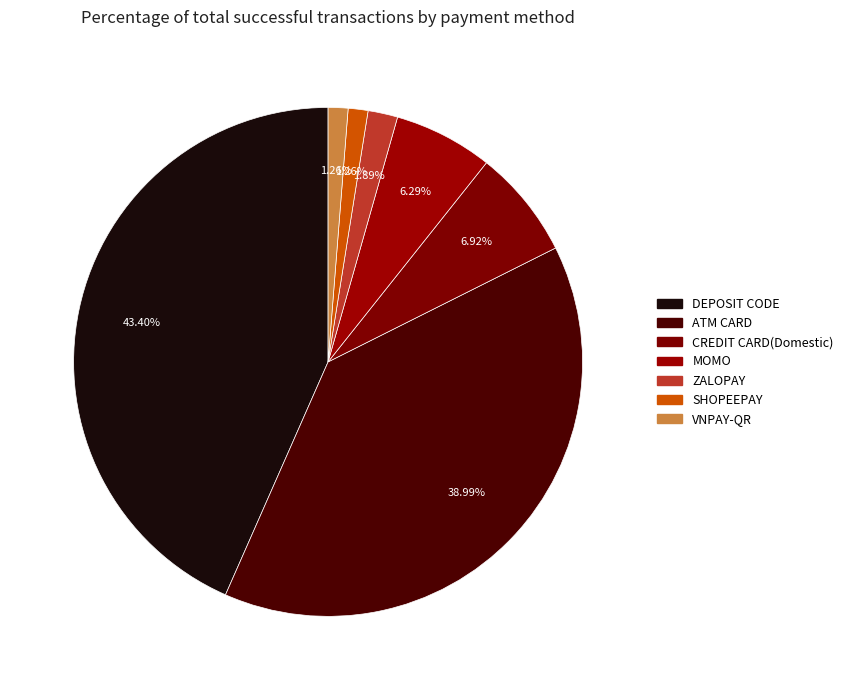

Is the sum of VNPAY-QR and ATM CARD greater than half?

No